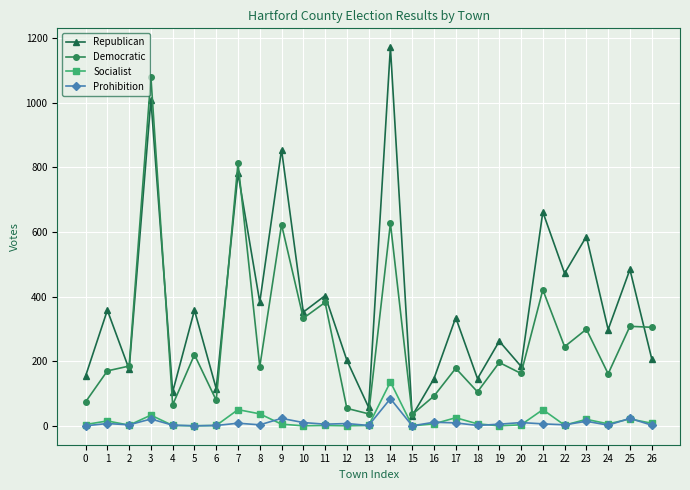

Rank the series by their maximum value, from highest to lowest.

Republican, Democratic, Socialist, Prohibition